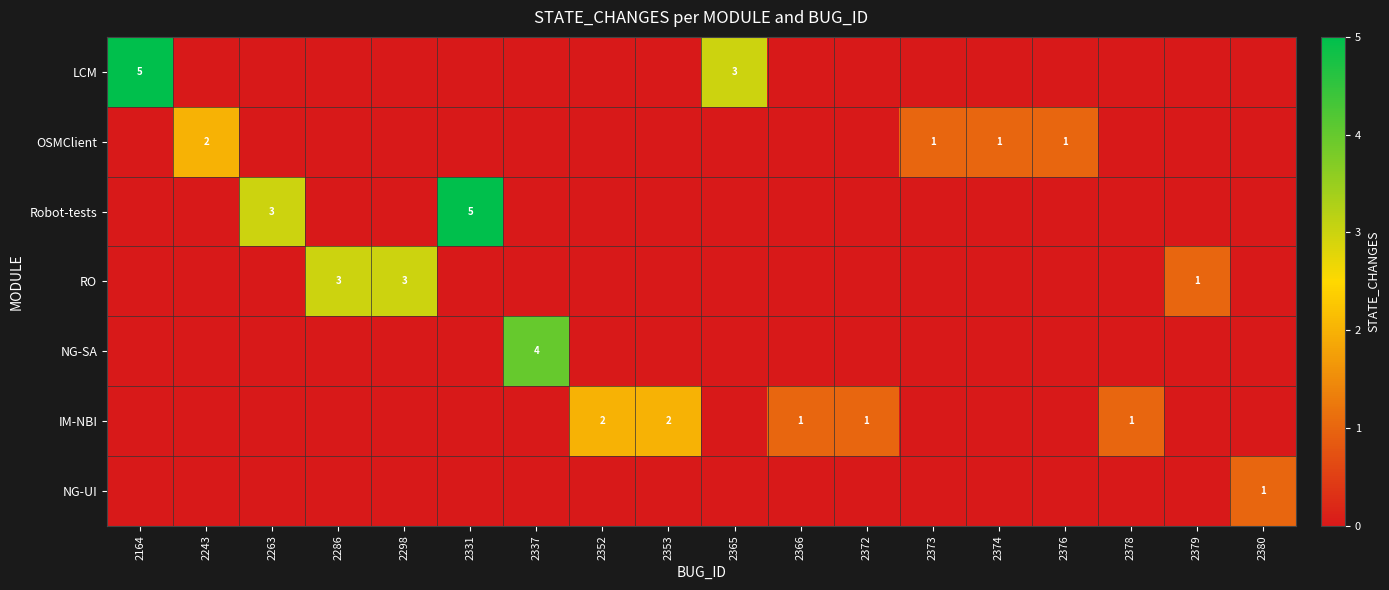

At which category is the sum across all series the highest?

2164